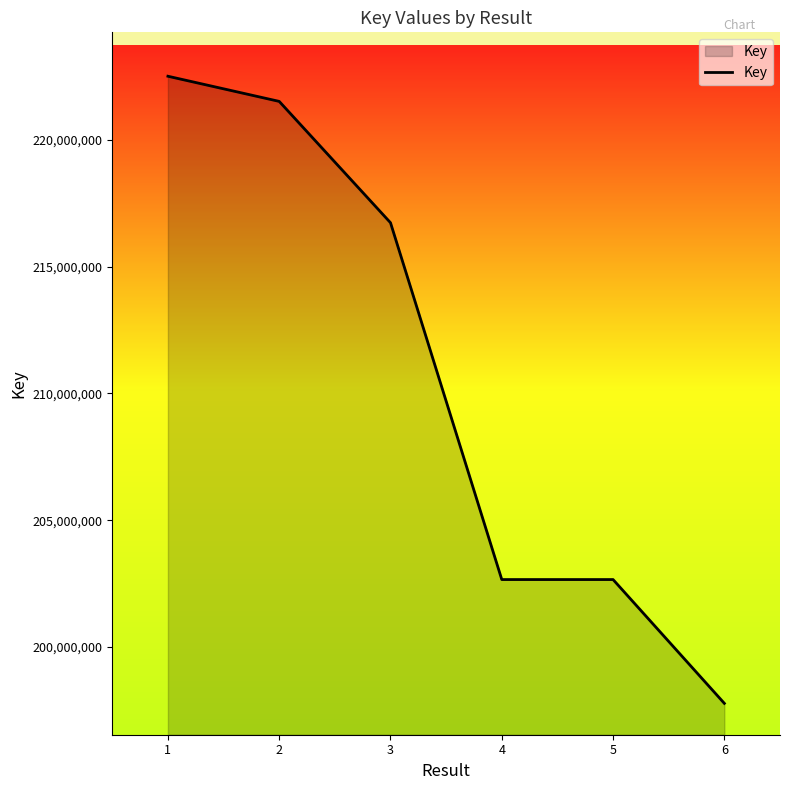

Approximately how many times larger is the value at 4 compared to 3?

0.9